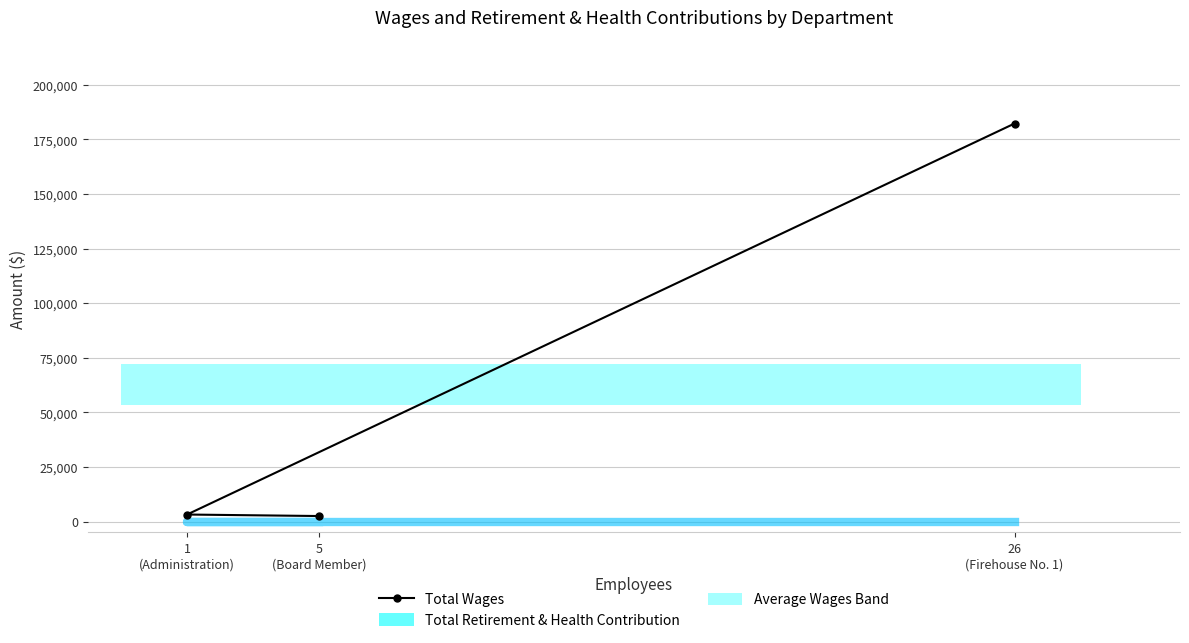

How many categories are shown in the chart?

3